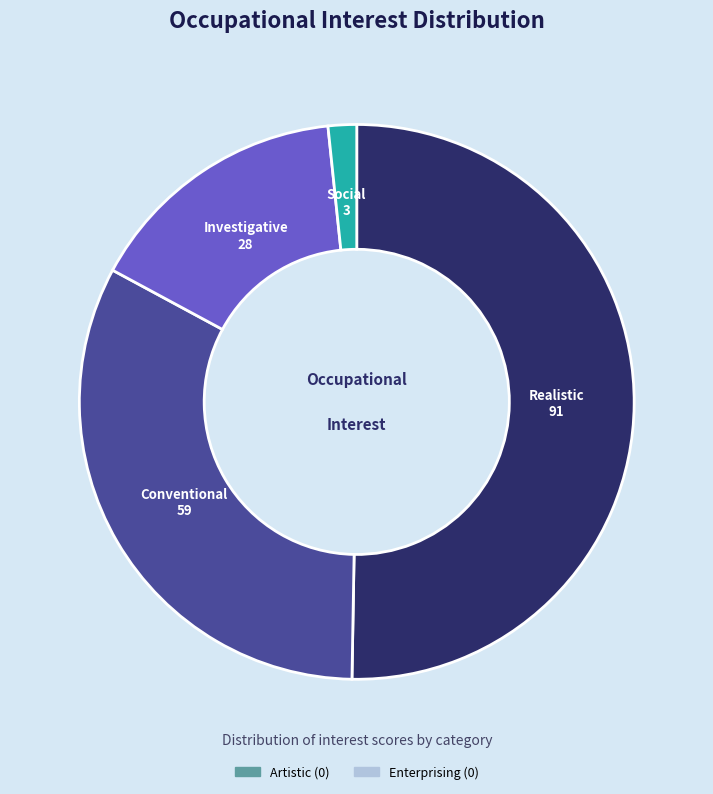

Is there any slice that represents more than half of the pie?

Yes